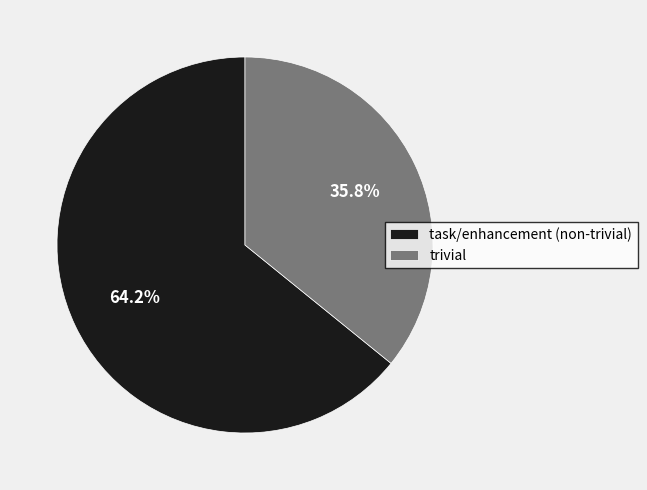

Combined, what portion of the pie is trivial and task/enhancement (non-trivial)?

100.0%